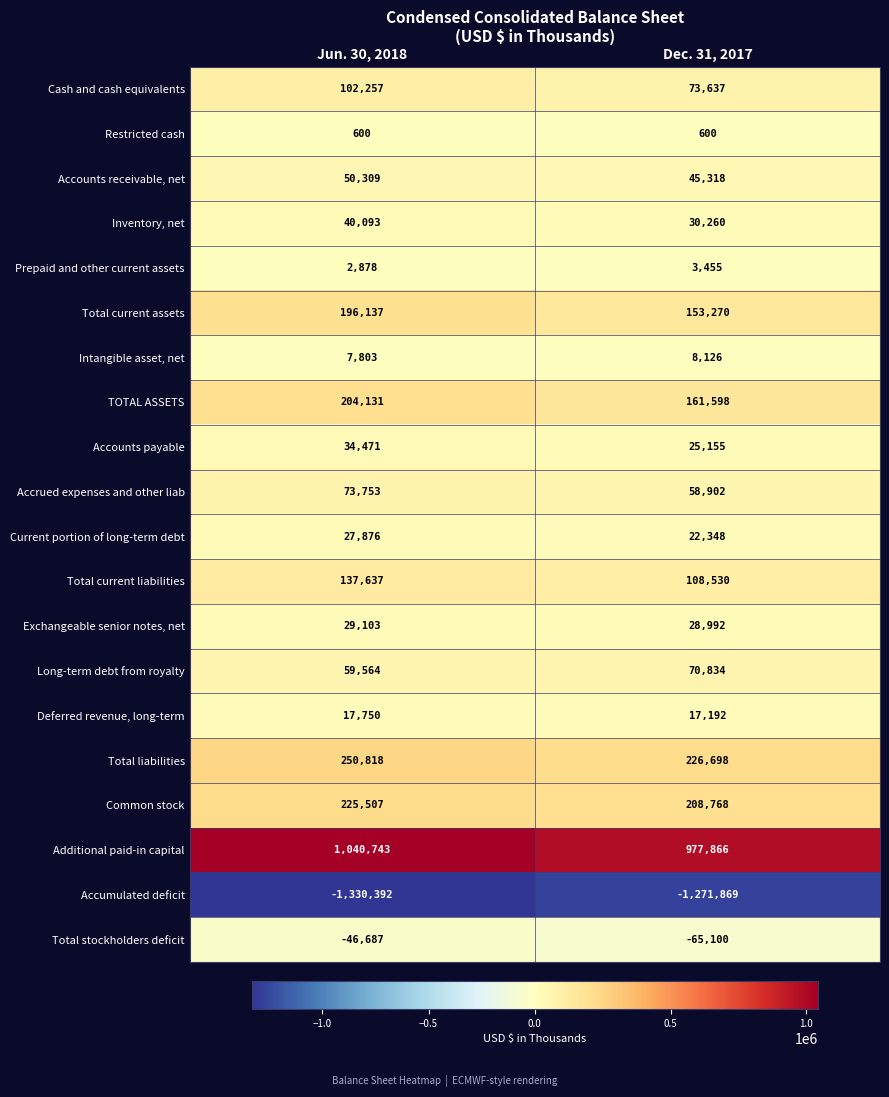

What is the total value across all series at Jun. 30, 2018?

1124351